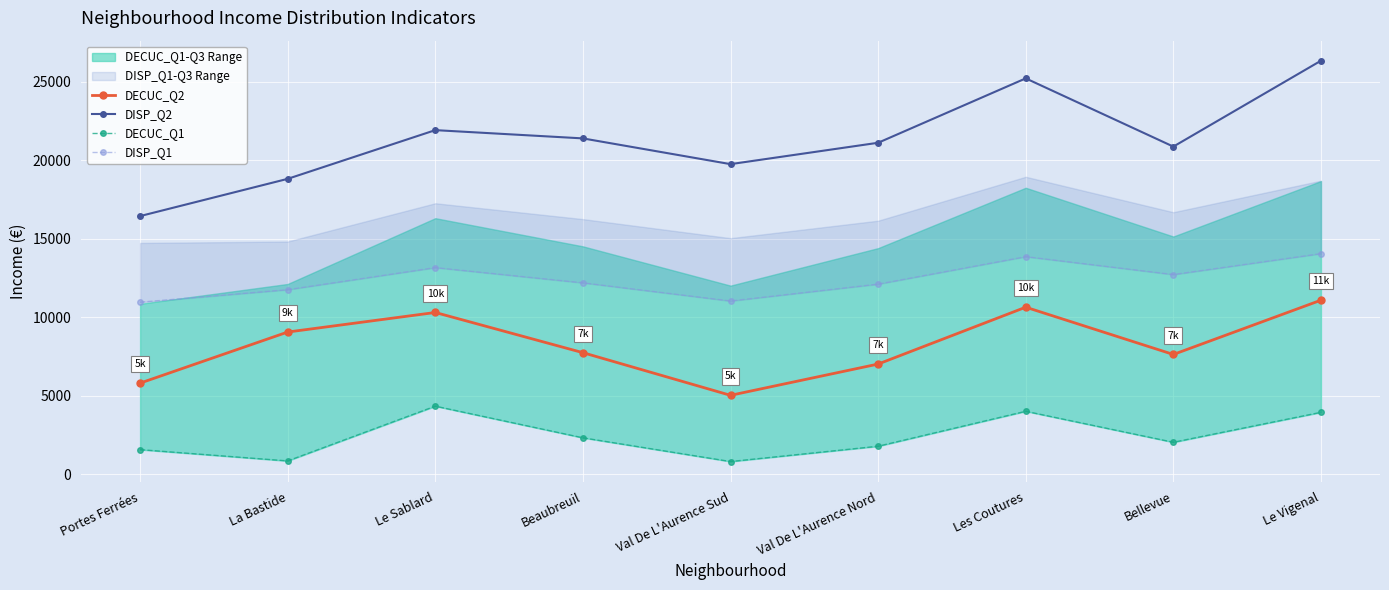

What is the value of the DECUC_Q1 point at the 1st from the left?

1582